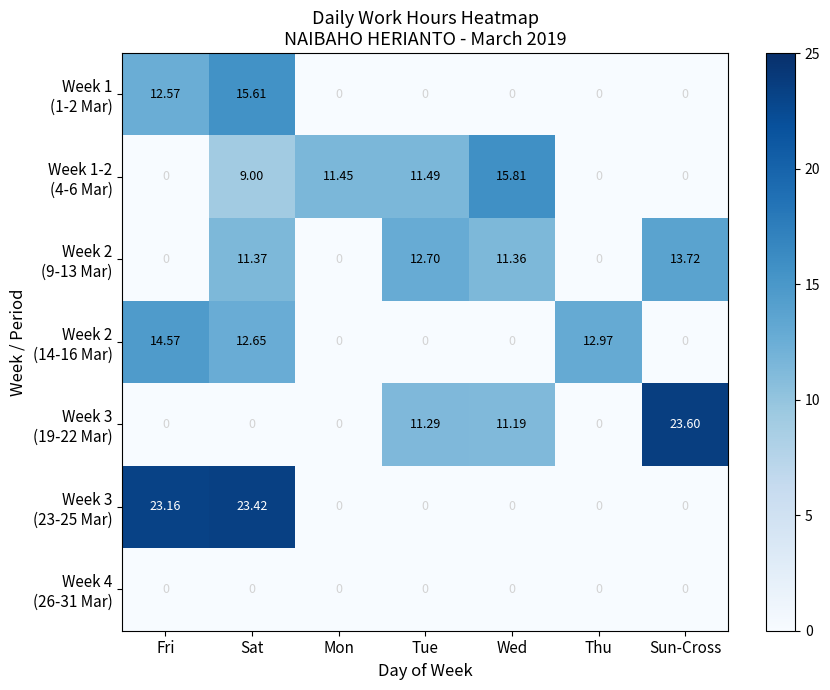

Which category has the highest value across all series?

Sun-Cross